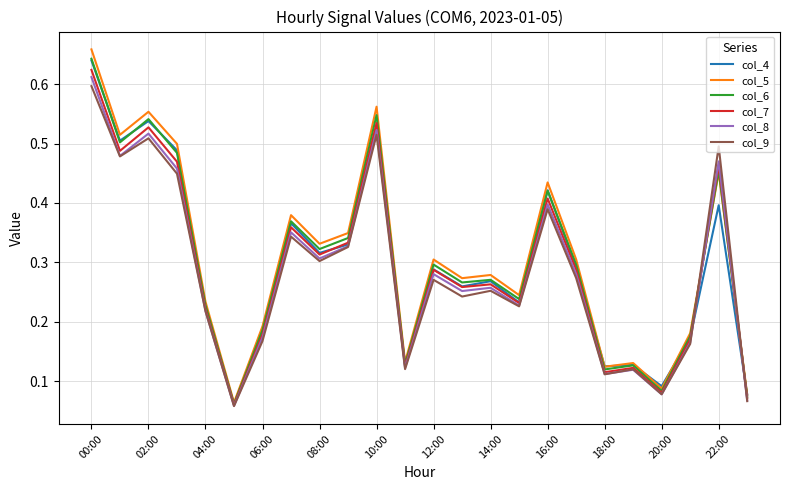

Which series has the largest range (max minus min)?

col_5